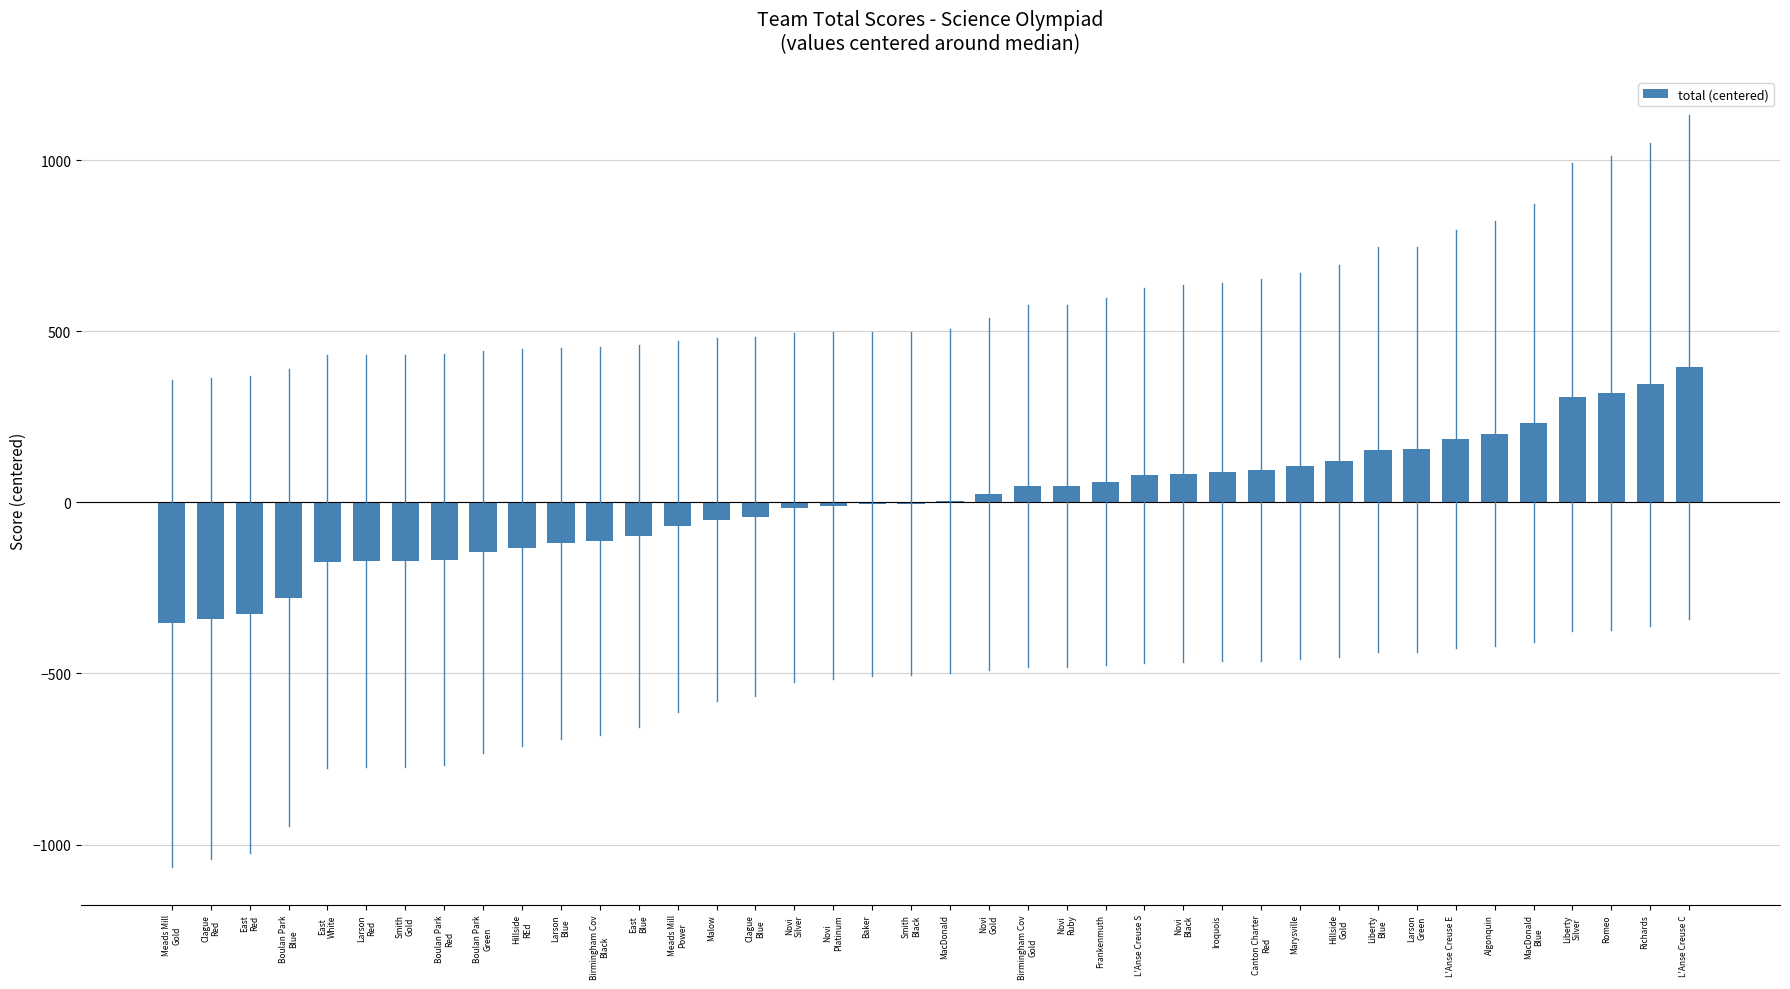

What is the maximum value shown in the chart?

395.5